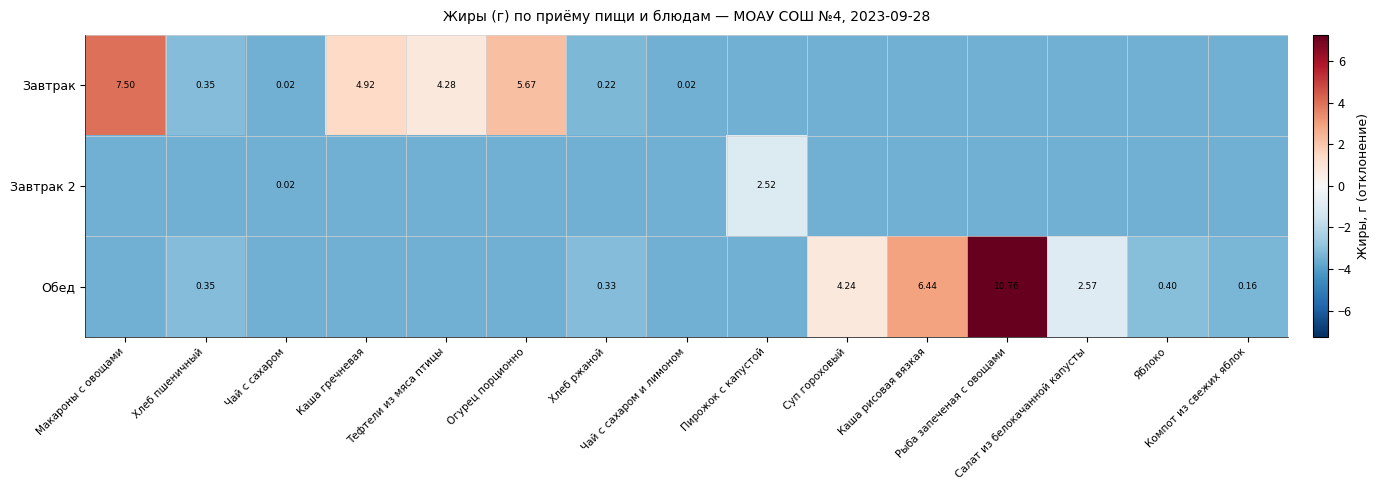

At which label is Завтрак closest to 0?

Тефтели из мяса птицы